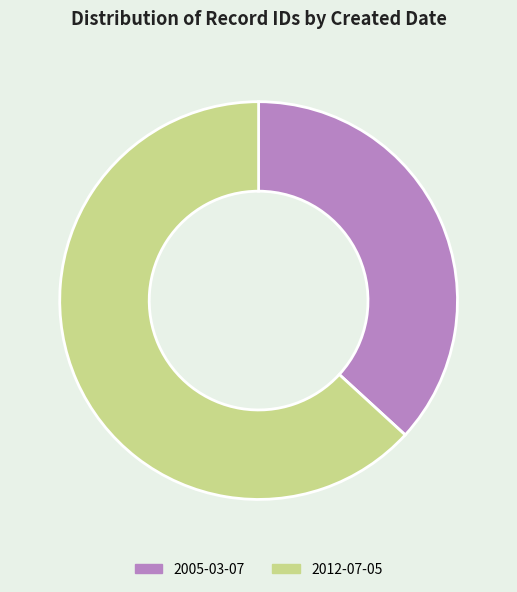

Is 2005-03-07 the majority of the pie?

No